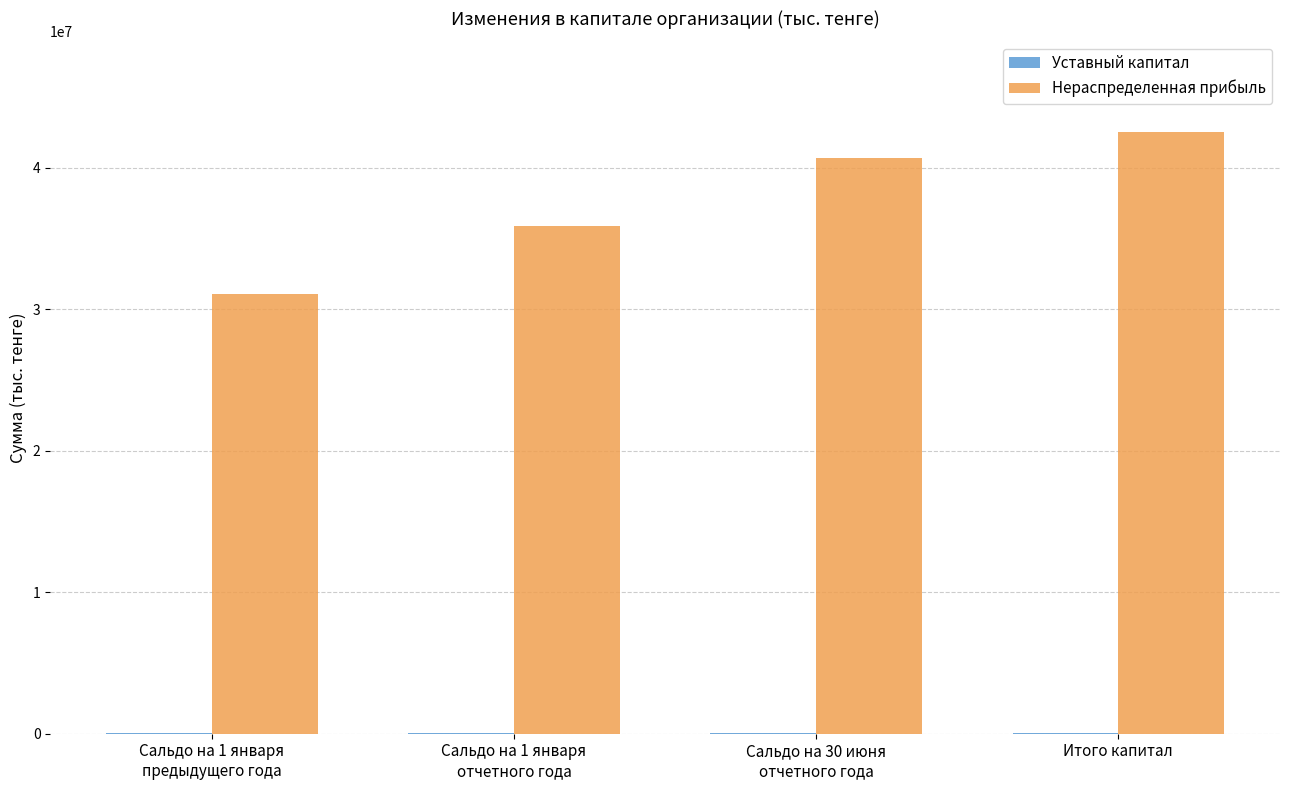

What is the maximum value for Нераспределенная прибыль?

42535137